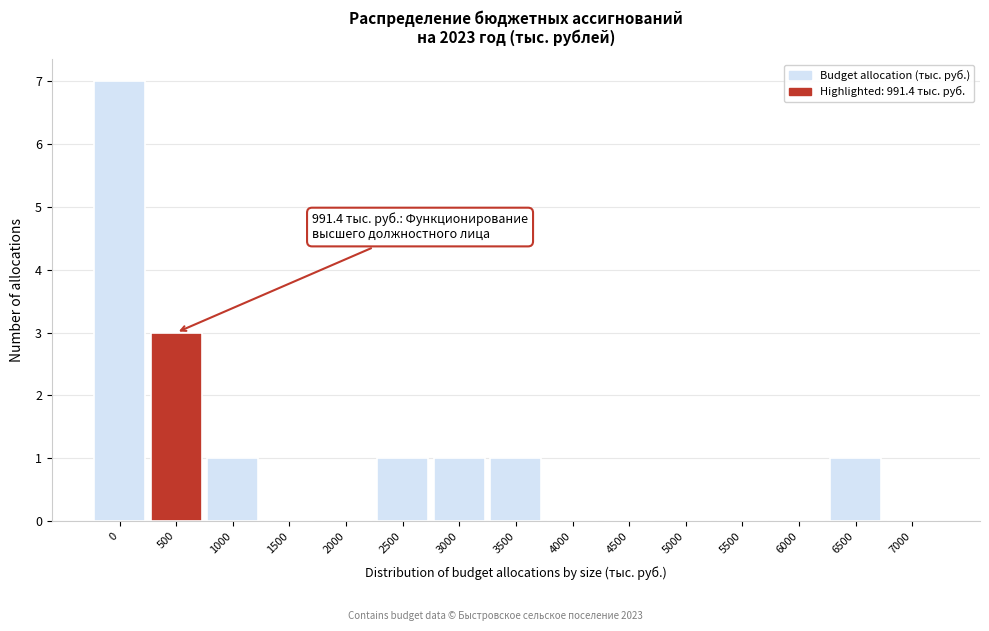

Reading right to left, what are all the values shown in this chart?

7000=0	6500=1	6000=0	5500=0	5000=0	4500=0	4000=0	3500=1	3000=1	2500=1	2000=0	1500=0	1000=1	500=3	0=7